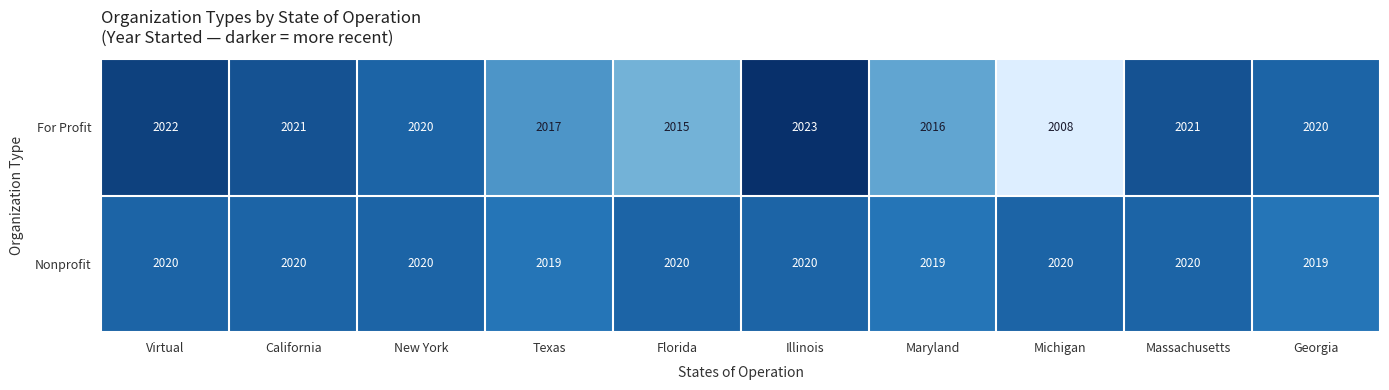

What is the maximum value shown in the chart?

2023